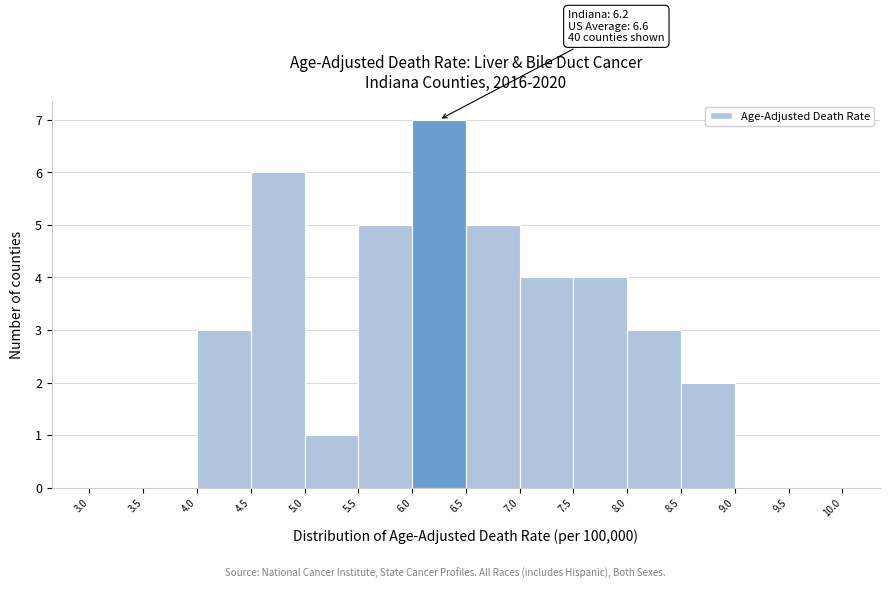

Which range on the x-axis has the tallest bar?

6.0 to 6.5